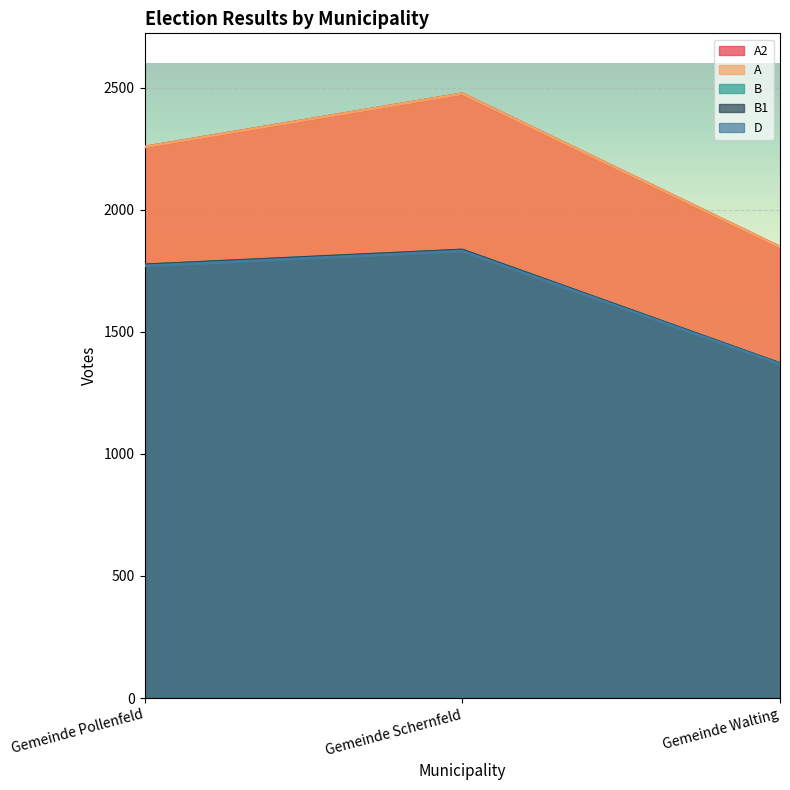

At Gemeinde Walting, list the series in order from smallest to largest.

D, B, B1, A2, A